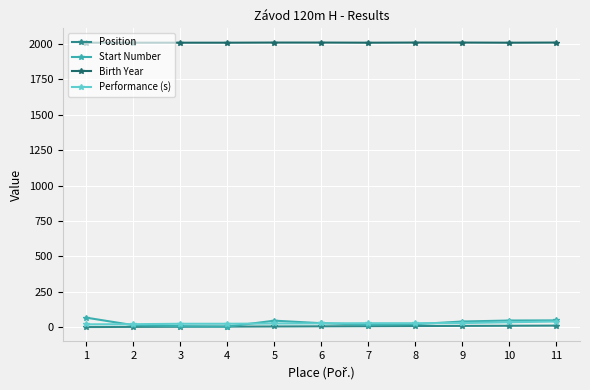

Is it true that Start Number equals 47 at 10?

True